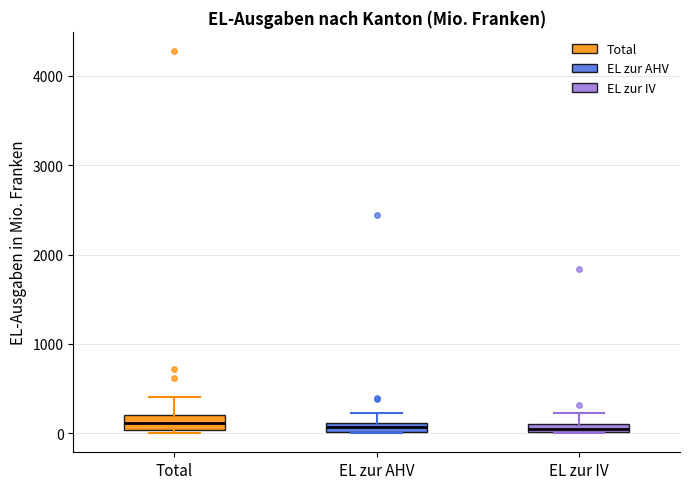

Where does the upper whisker of the box for Total end on the y-axis? The values are not printed on the chart, so give them approximately, as read against the axis.

400